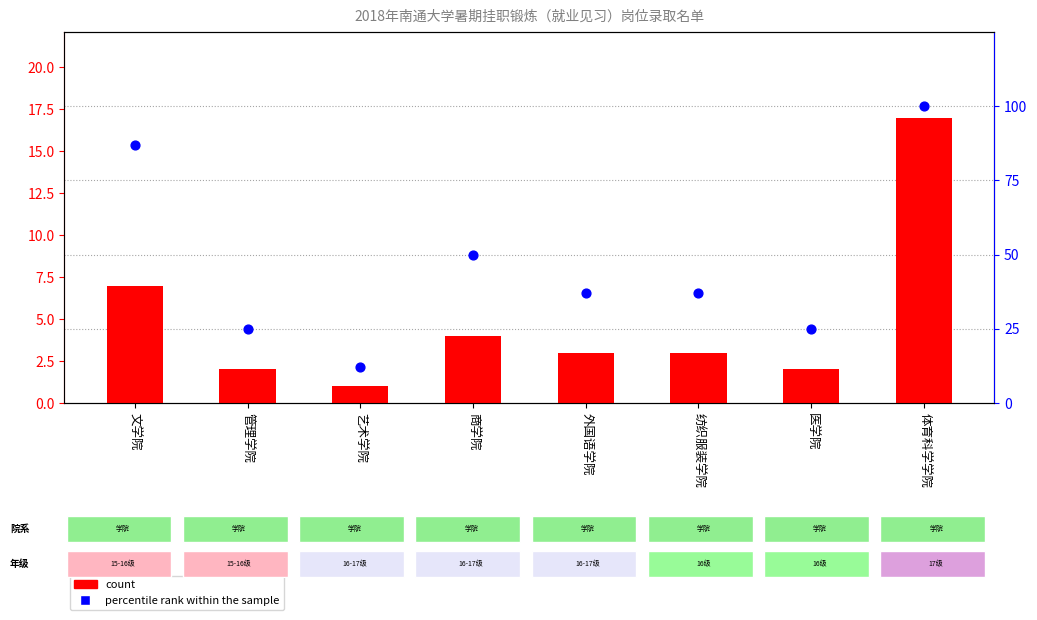

Is the value of count at 艺术学院 greater than the value of percentile rank within the sample at 医学院?

No